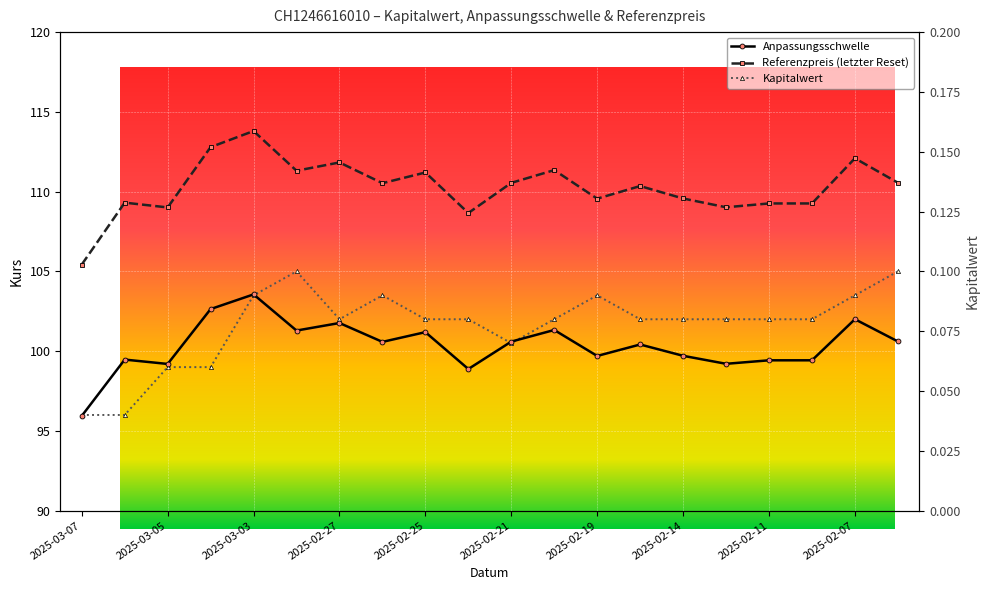

True or false: Anpassungsschwelle and Referenzpreis (letzter Reset) cross at least once.

False